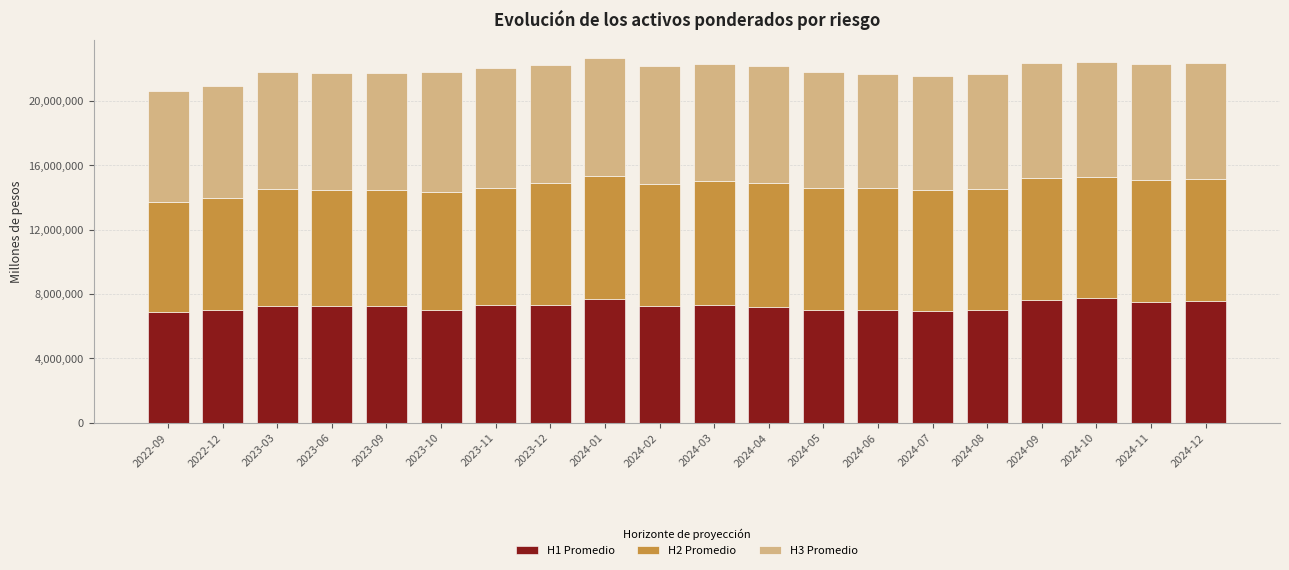

What is the total value across all series at 2023-03?

21819244.7